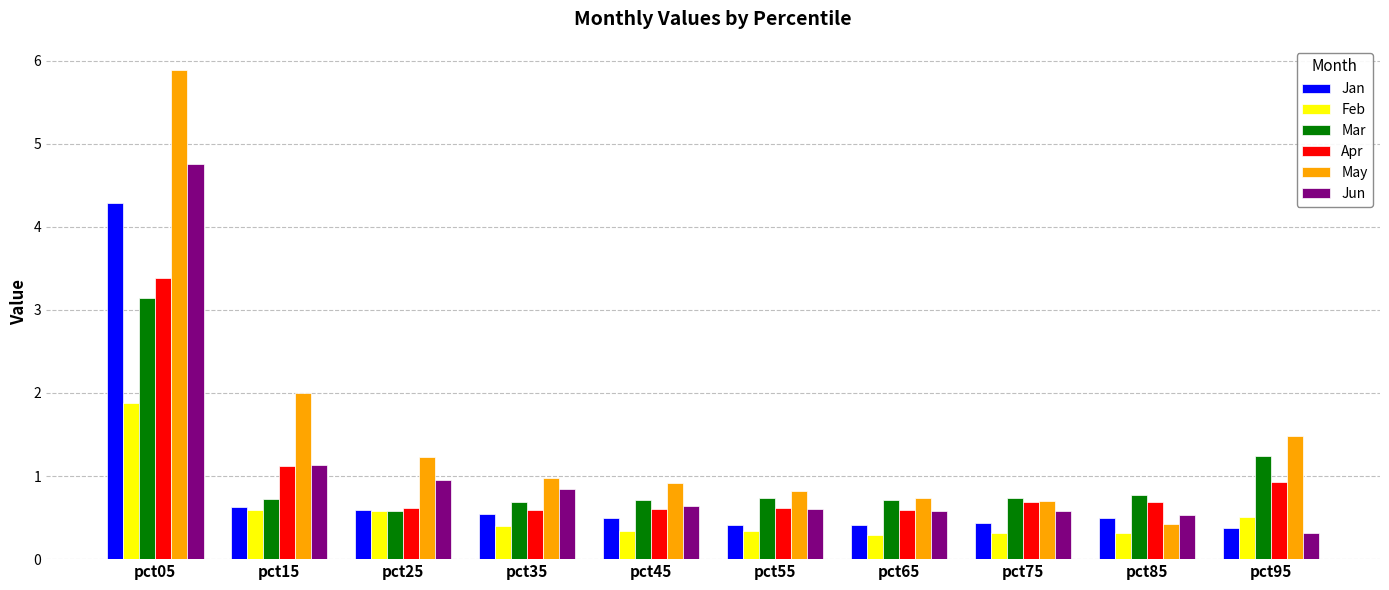

How many groups of bars are there?

10